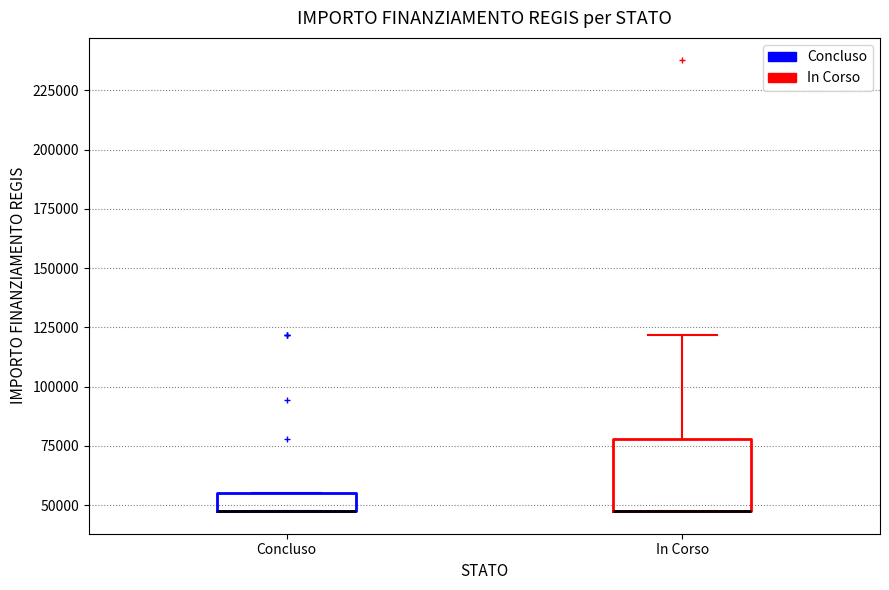

Reading left to right, read every box against the y-axis: the position of its median line, the range the box covers, and the ends of its whiskers. The values are not printed on the chart, so give them approximately, as read against the axis.

Concluso: median 45000 (drawn on the box's lower edge), box 45000 to 55000, whiskers 45000 to 55000
In Corso: median 45000 (drawn on the box's lower edge), box 45000 to 80000, whiskers 45000 to 120000